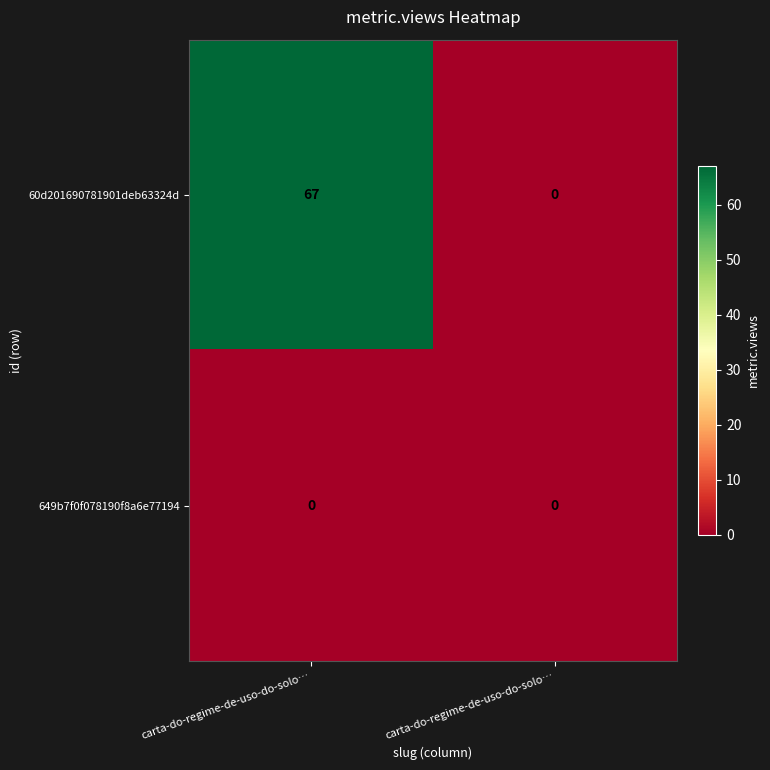

How many values in the 60d201690781901deb63324d series are below 67?

1